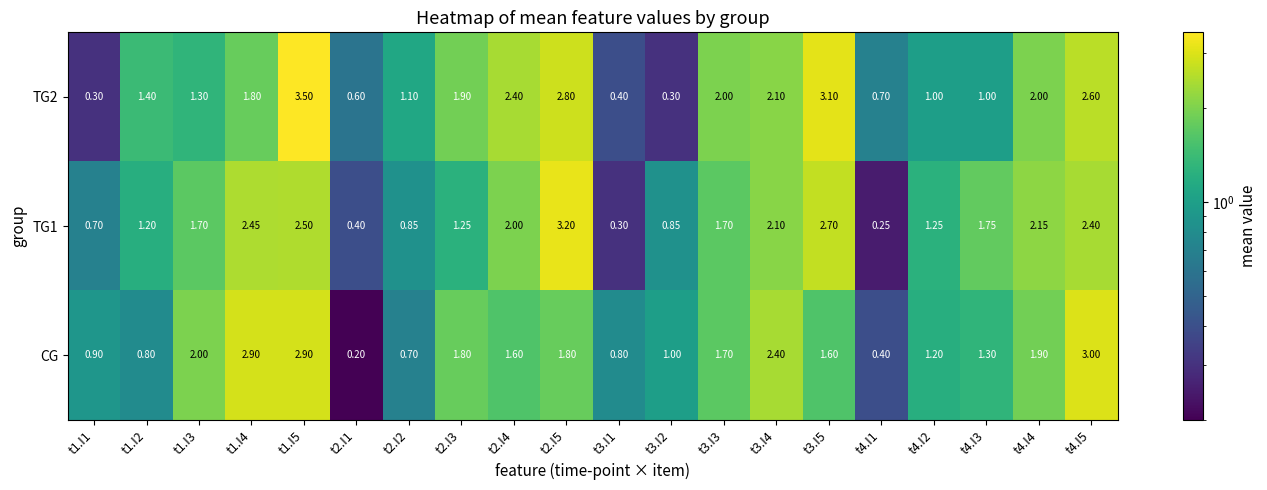

Is the value of TG2 at t3.I5 greater than the value of CG at t1.I4?

Yes